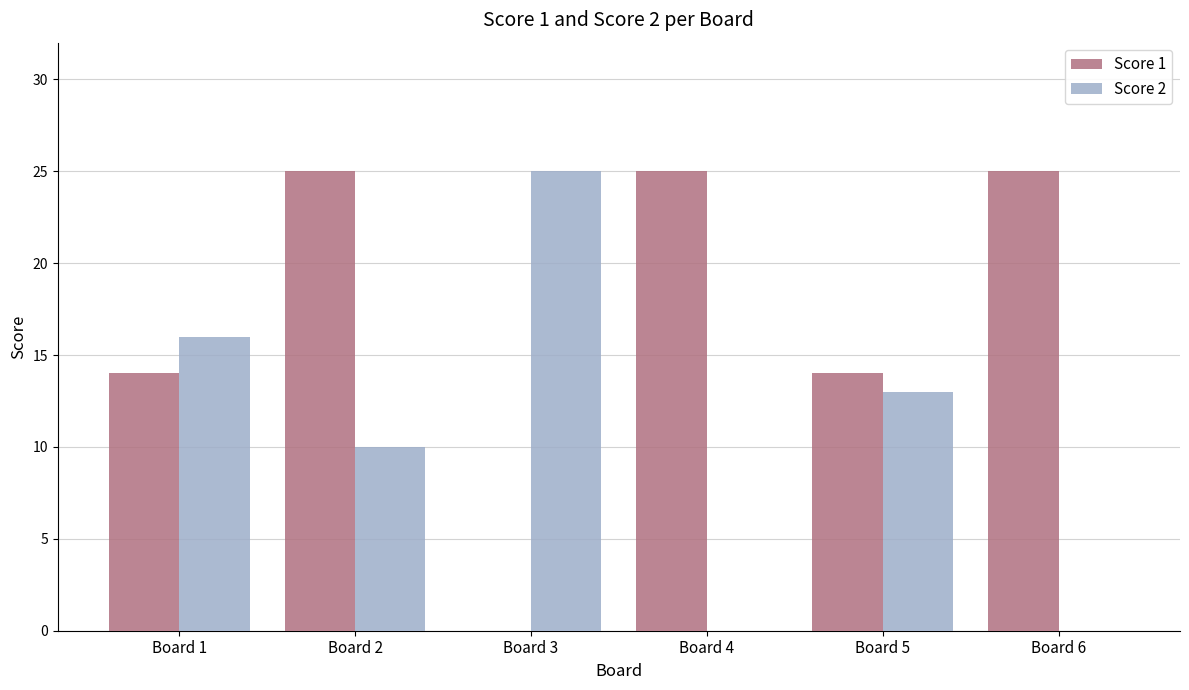

How many series are shown in this chart?

2